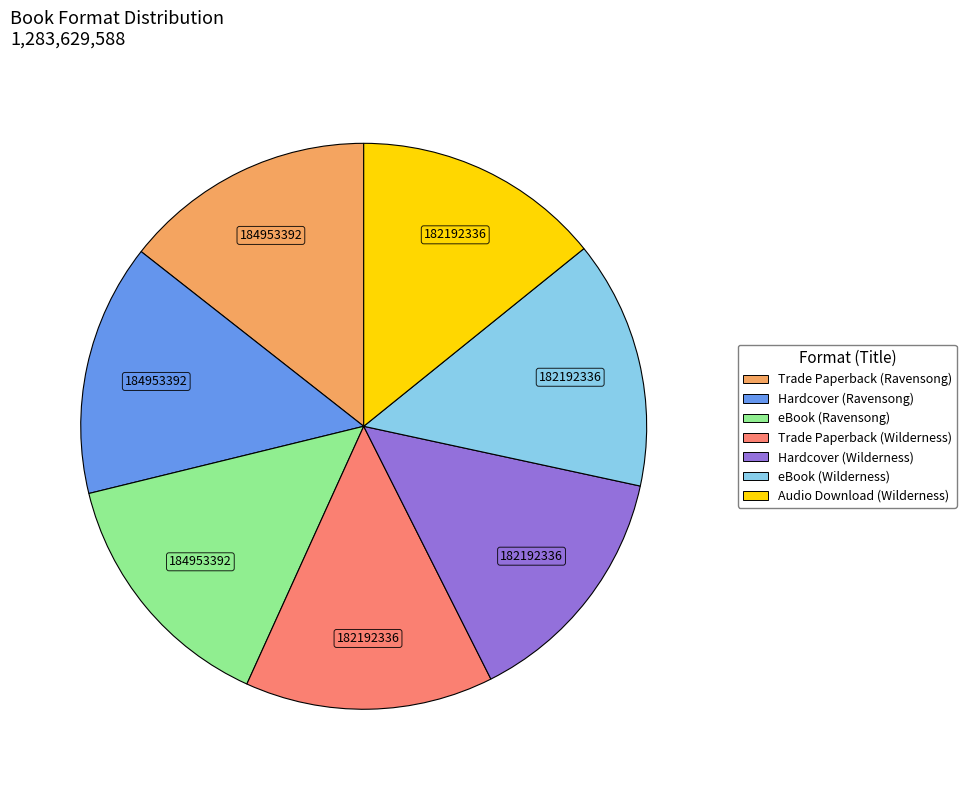

The Audio Download (Wilderness) slice represents 7% of the pie. True or false?

False